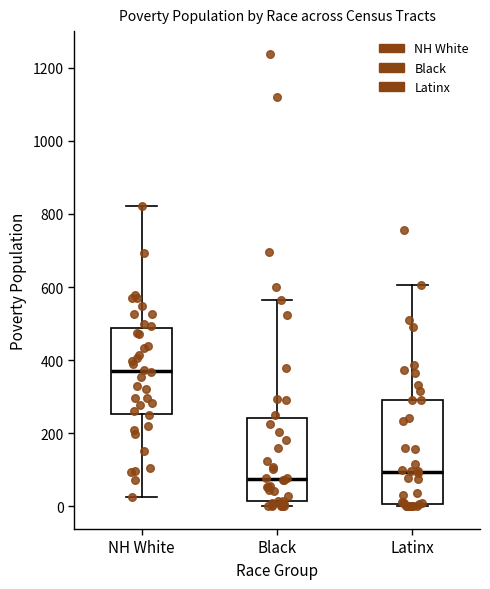

Reading left to right, read every box against the y-axis: the position of its median line, the range the box covers, and the ends of its whiskers. The values are not printed on the chart, so give them approximately, as read against the axis.

NH White: median 380, box 260 to 480, whiskers 20 to 820
Black: median 80, box 20 to 240, whiskers 0 to 560
Latinx: median 100, box 0 to 300, whiskers 0 (just below the box's lower edge) to 600